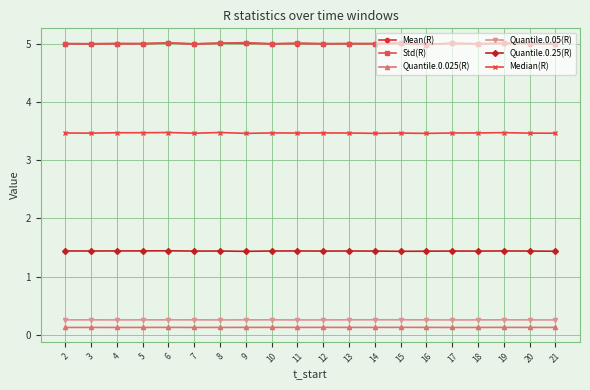

True or false: Std(R) has more than 2 points higher than both neighbors.

True